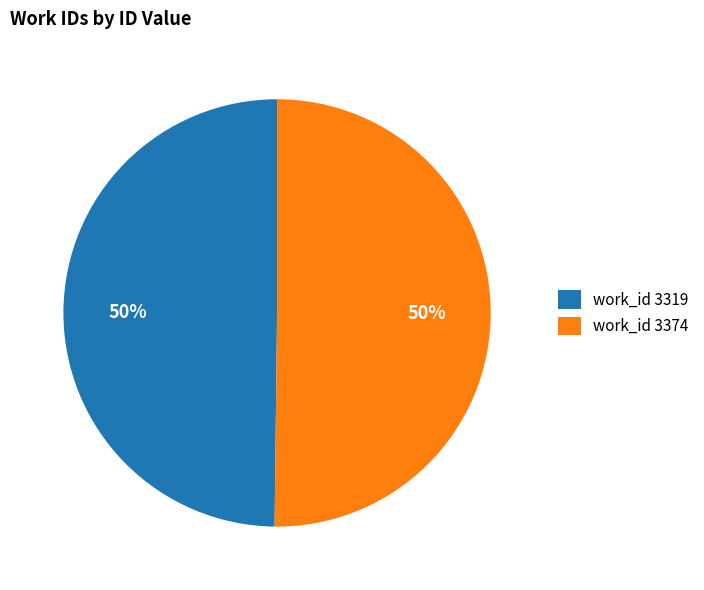

Is the sum of work_id 3374 and work_id 3319 greater than half?

Yes